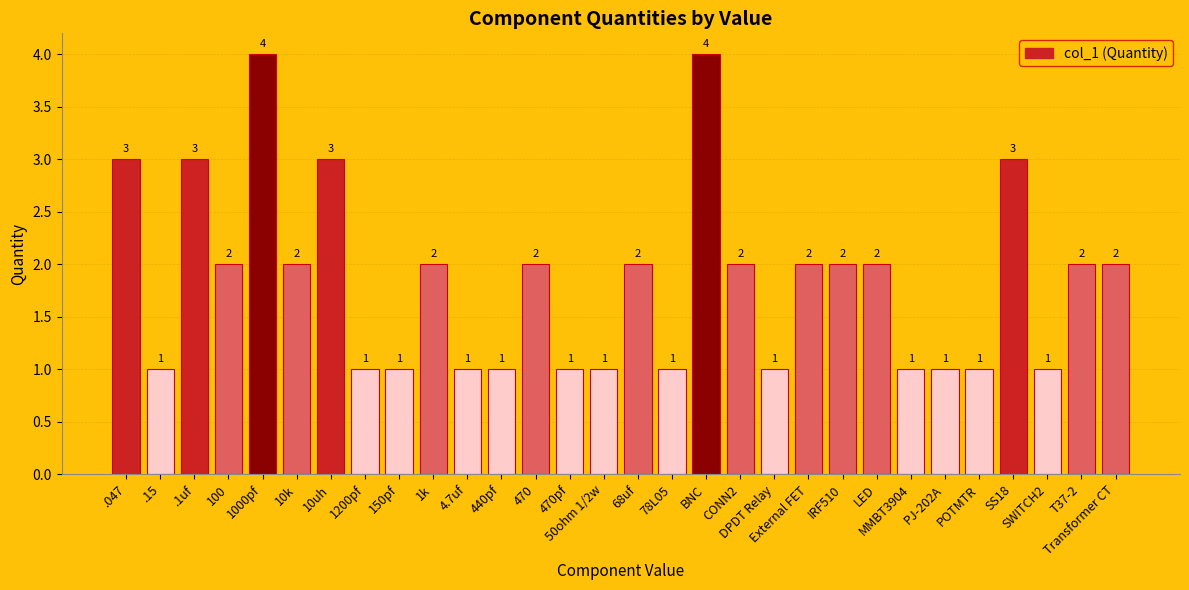

The chart shows a value of 2 at 68uf. True or false?

True